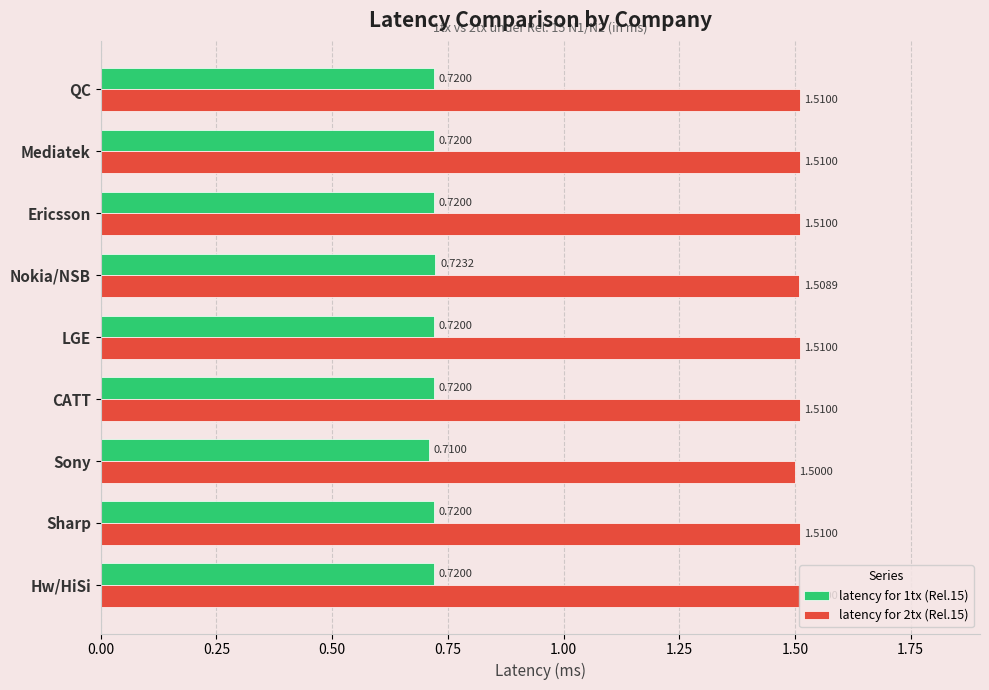

What is the difference between the highest and lowest values at CATT?

0.8